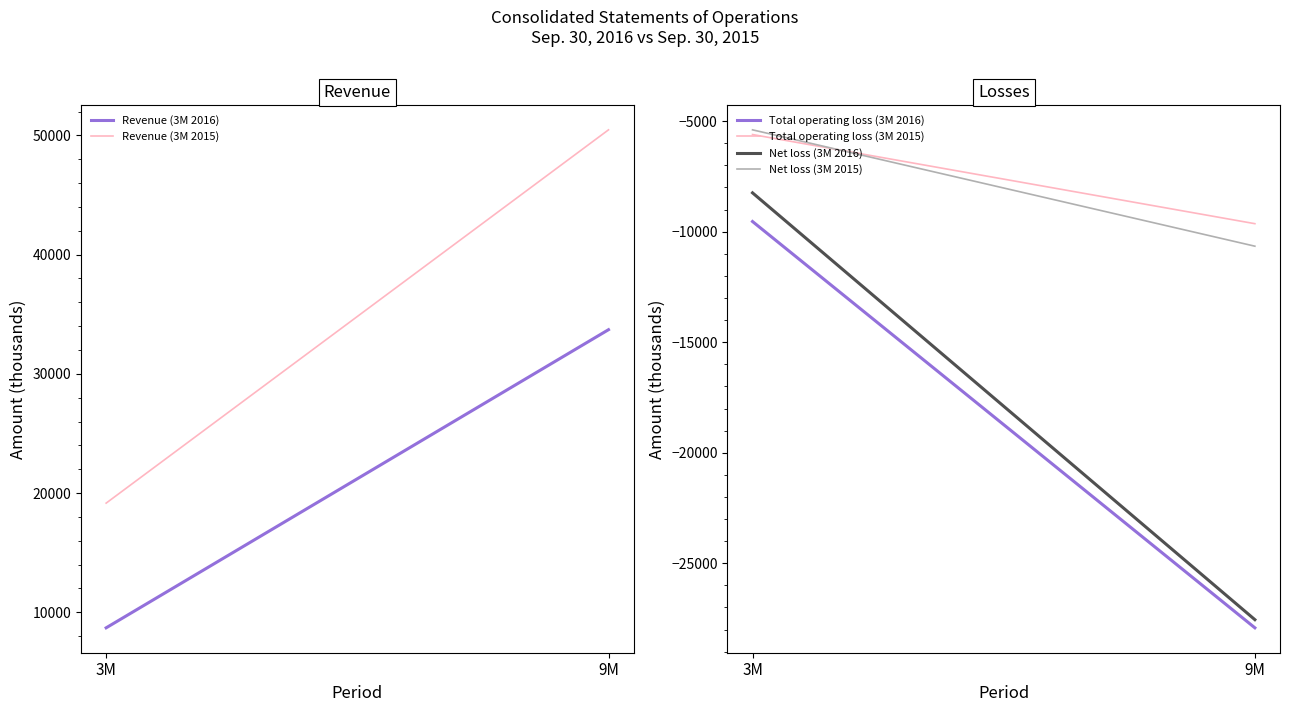

What is the minimum value for Net loss (3M 2016)?

-27551